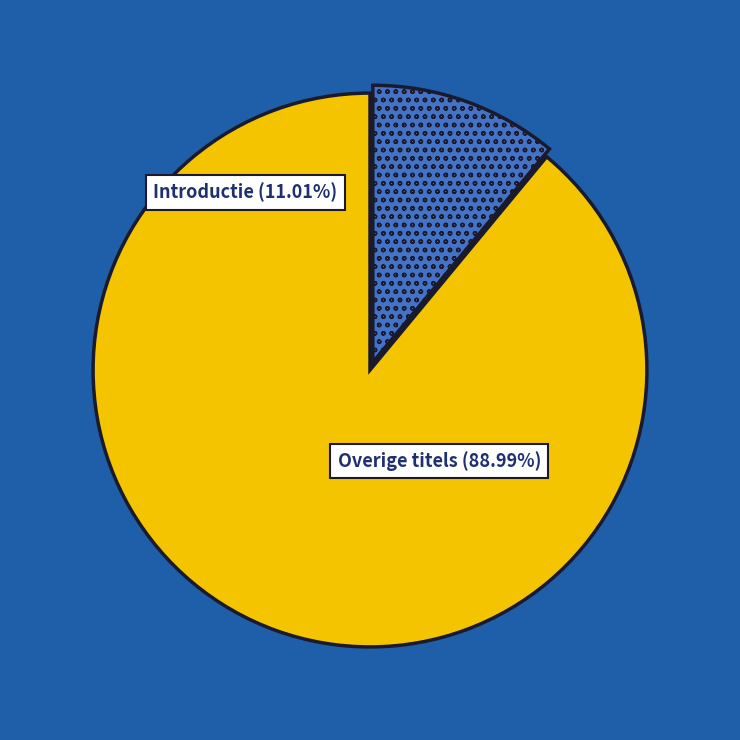

Which category has the smallest portion of the pie?

Introductie